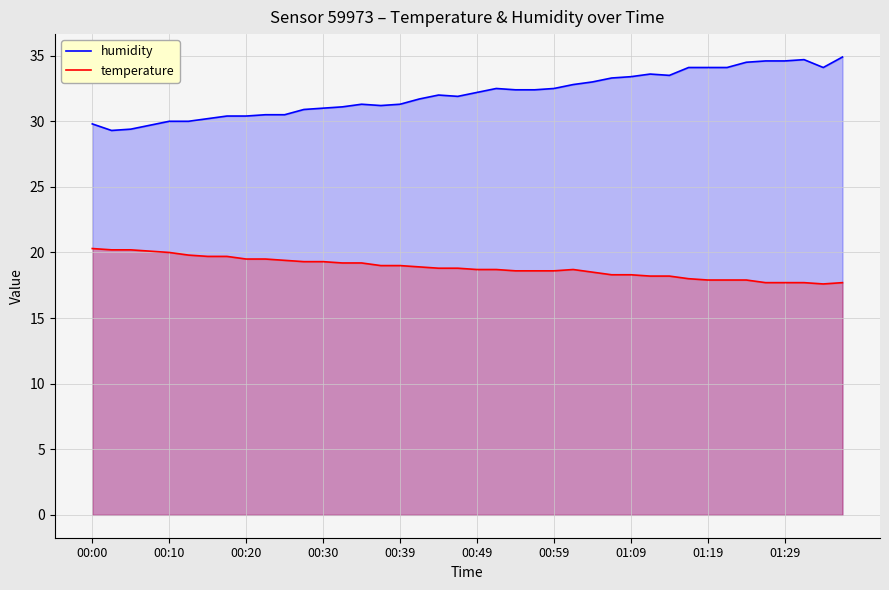

What is the difference between the maximum and minimum values in the temperature series?

2.7